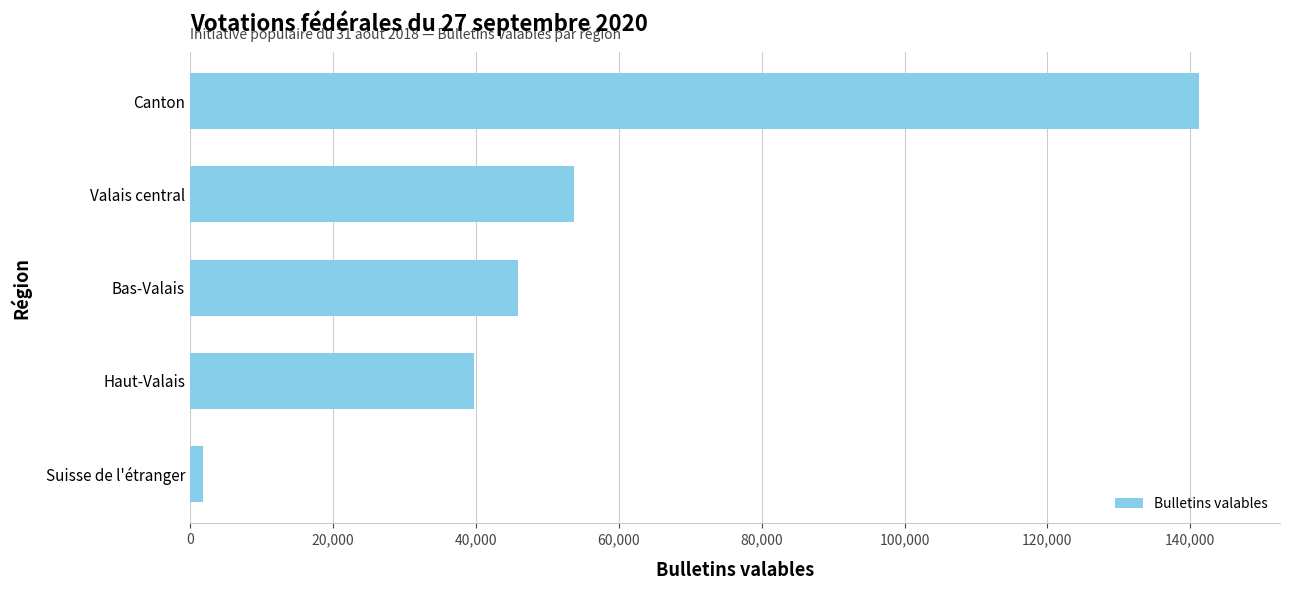

Reading bottom to top, what are all the values shown in this chart?

1867	39808	45872	53702	141249